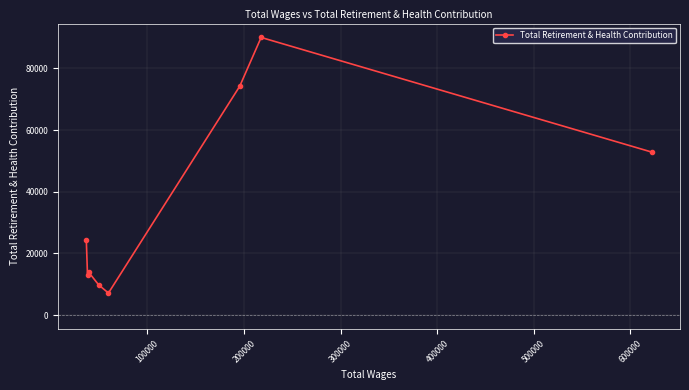

Reading left to right, transcribe all the data shown in this chart.

24425	12912	13943	9807	7182	74206	90030	52873